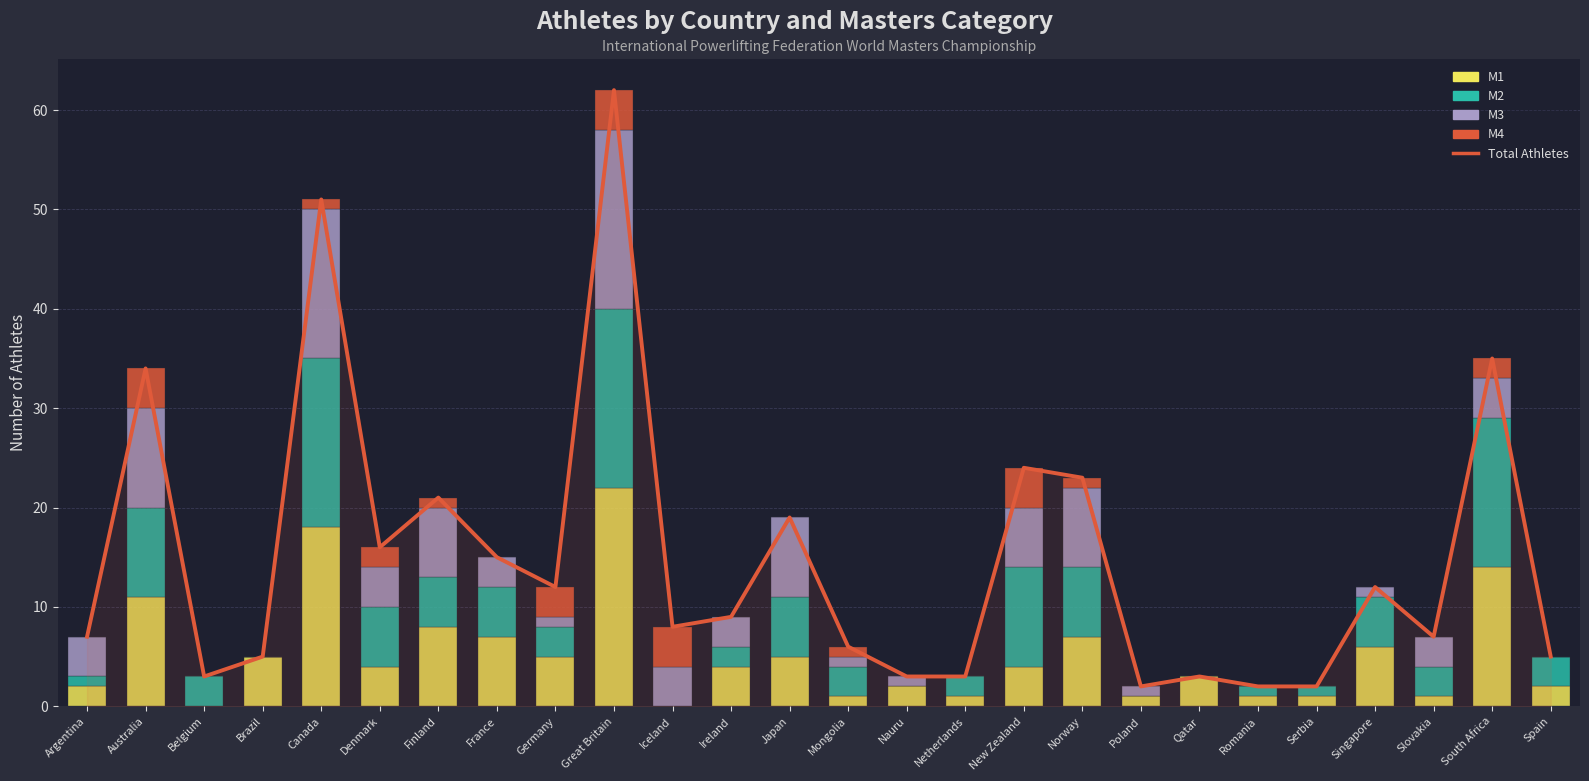

Are the bars horizontal?

No